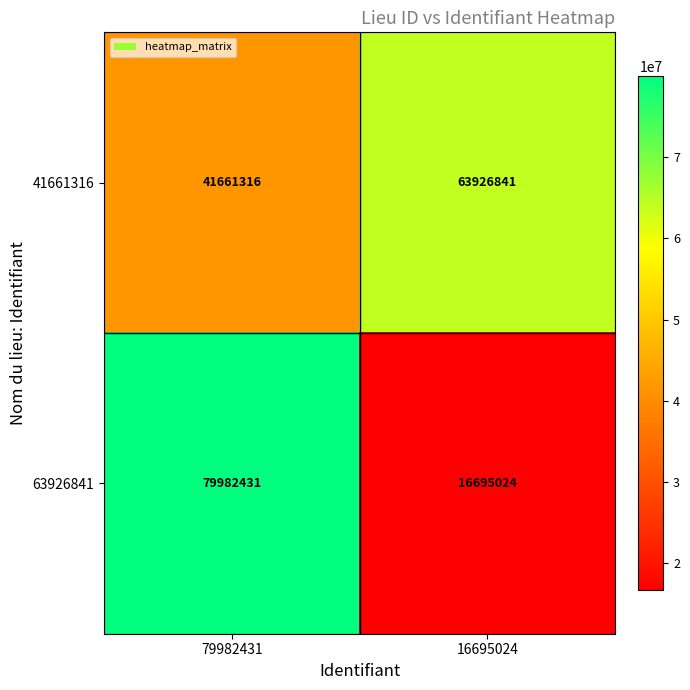

Reading right to left, what are all the values shown in this chart?

41661316: 16695024=63926841	79982431=41661316
63926841: 16695024=16695024	79982431=79982431